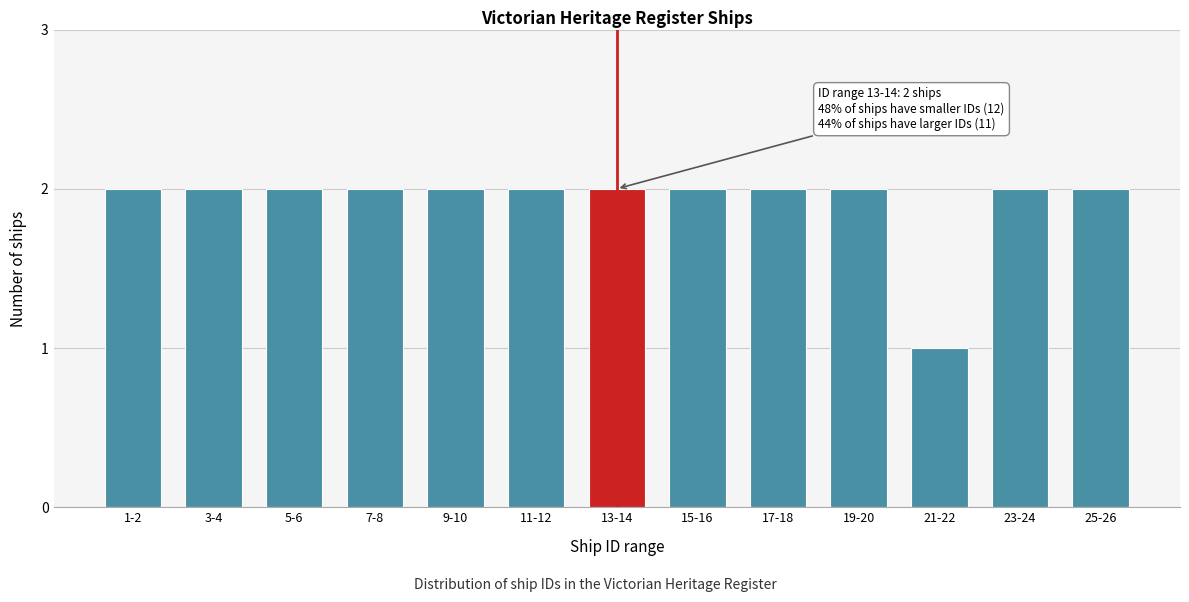

Reading right to left, transcribe all the data shown in this chart.

25-26=2	23-24=2	21-22=1	19-20=2	17-18=2	15-16=2	13-14=2	11-12=2	9-10=2	7-8=2	5-6=2	3-4=2	1-2=2